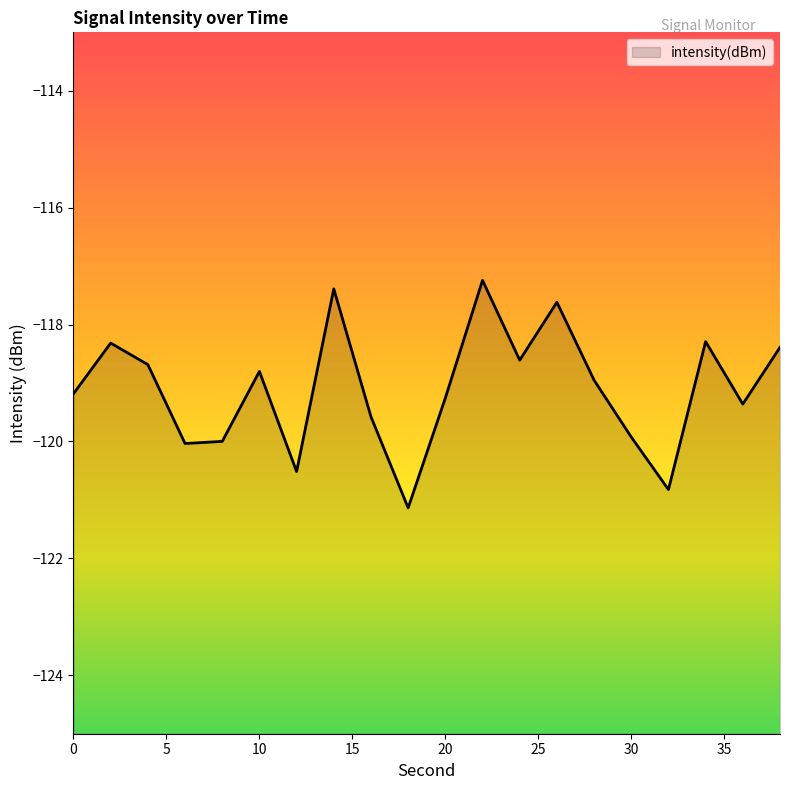

What is the difference between the maximum and minimum values?

3.9